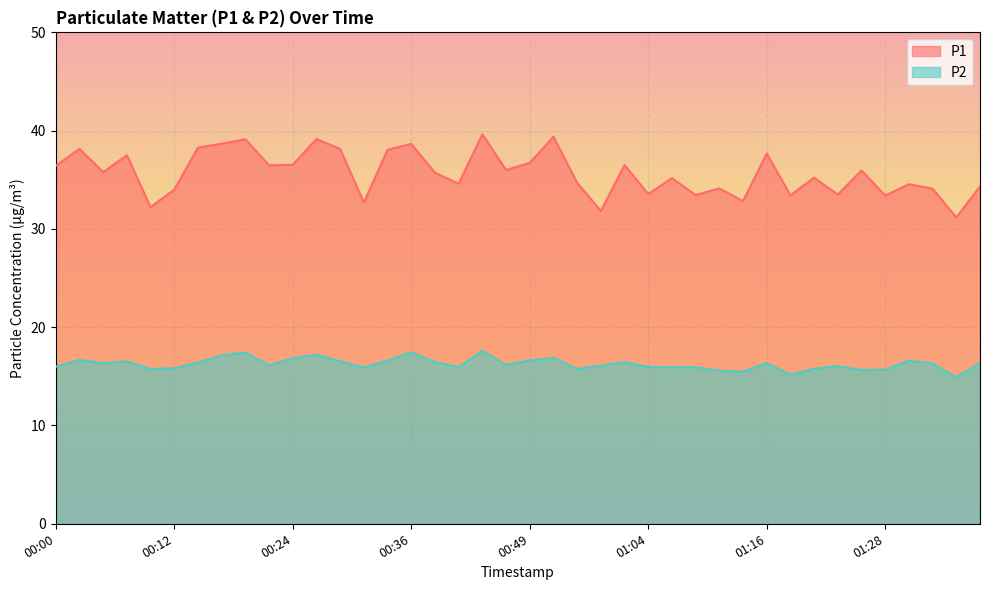

What is the difference between the highest and lowest values at 00:51?

22.5